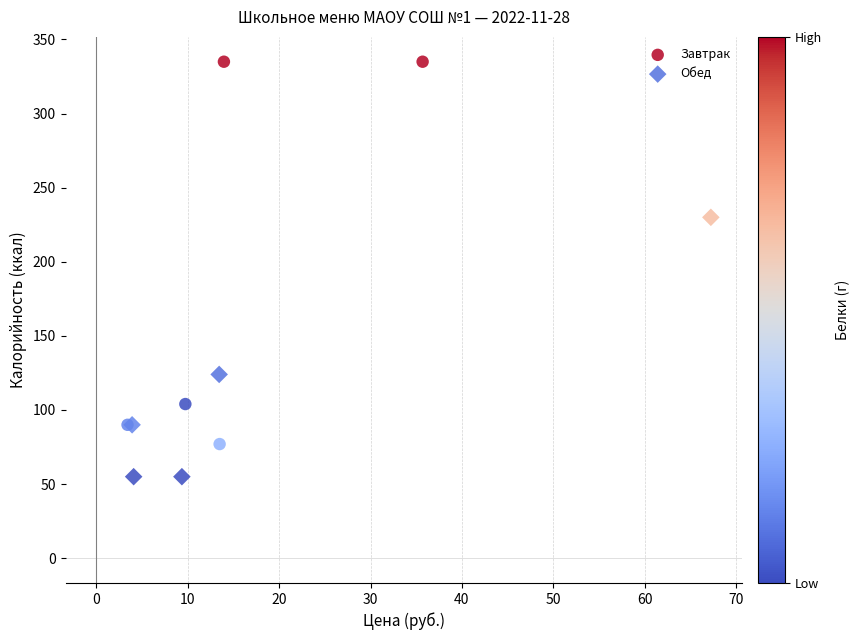

Which series contains the lowest Y value?

Обед